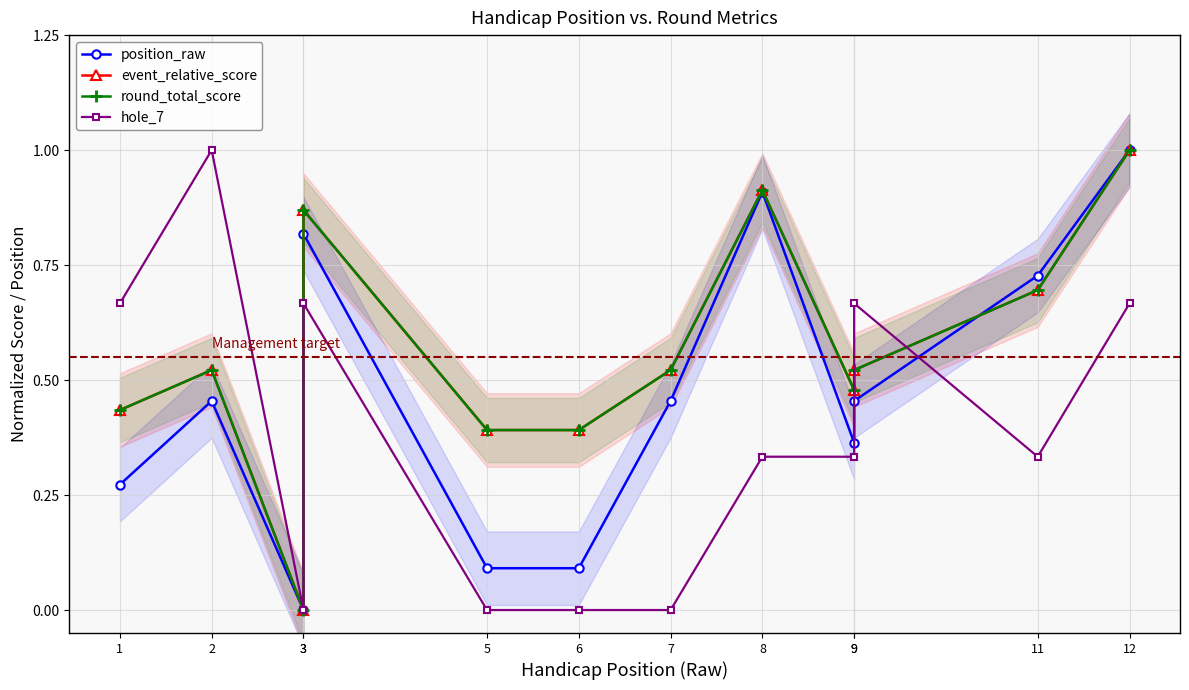

Which category has the highest value across all series?

12